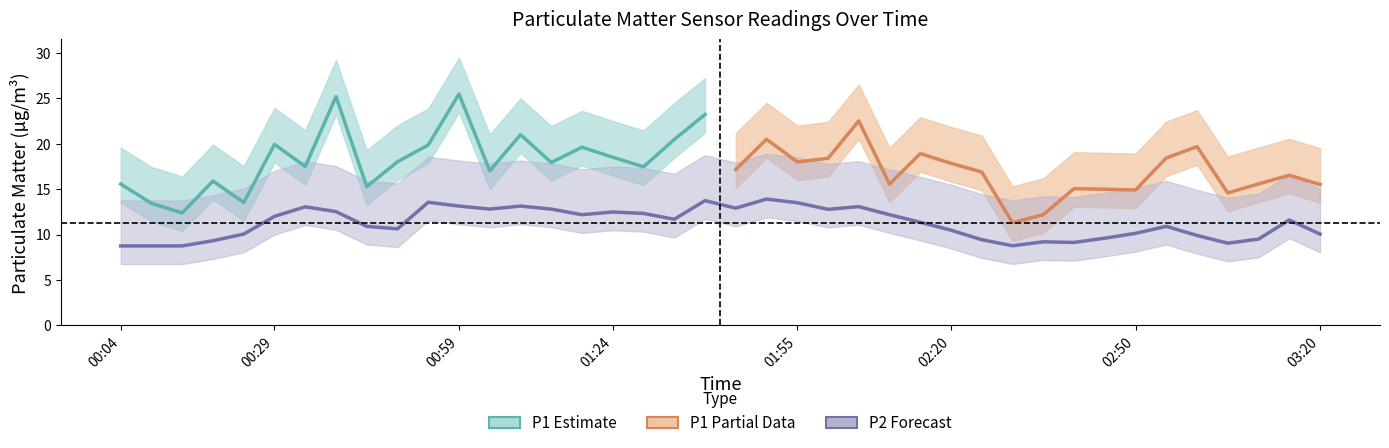

What is the label of the 33rd point from the right?

00:39